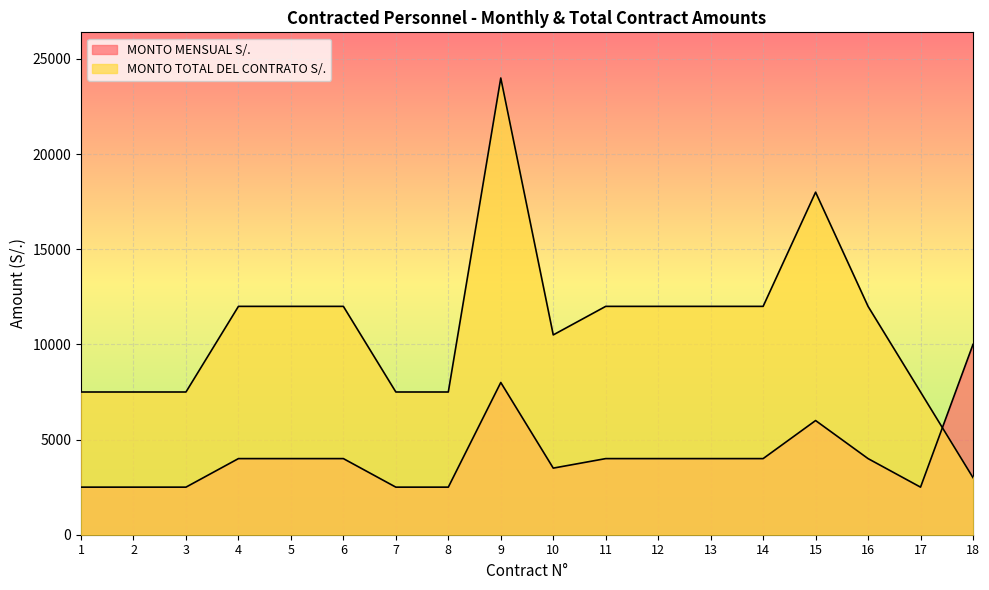

What is the value of the MONTO TOTAL DEL CONTRATO S/. point at the 8th from the left?

7500